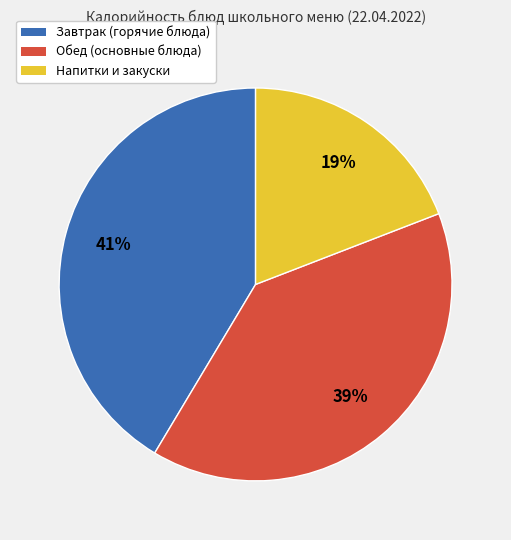

Is the sum of Обед (основные блюда) and Напитки и закуски greater than half?

Yes